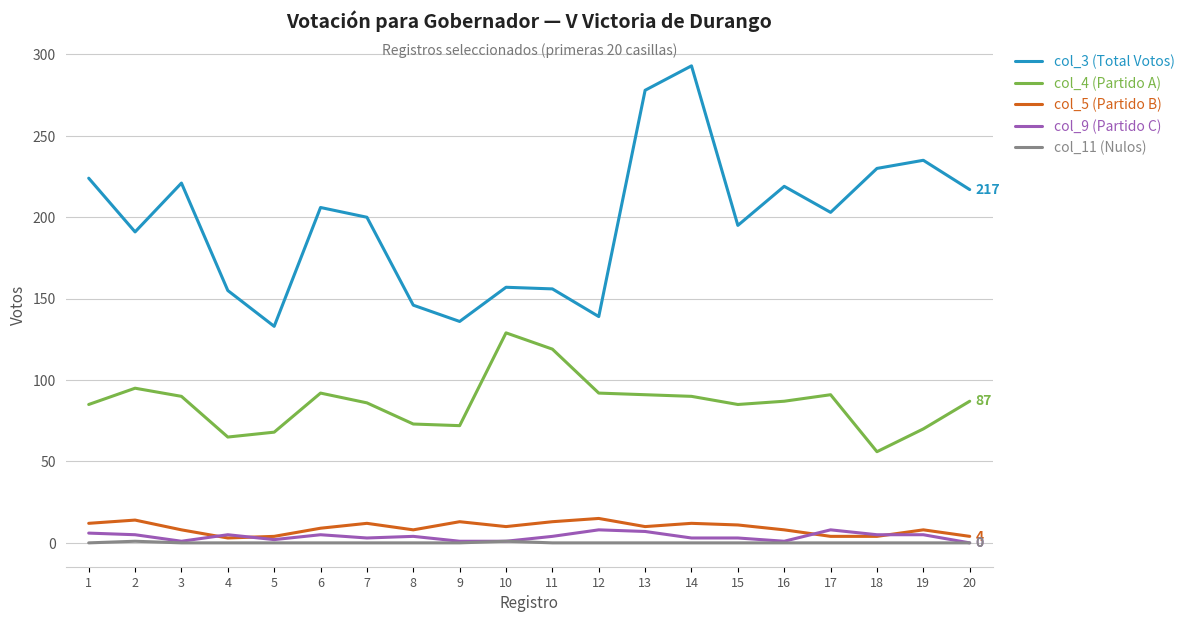

How many interior local valleys does the col_3 (Total Votos) series have?

6